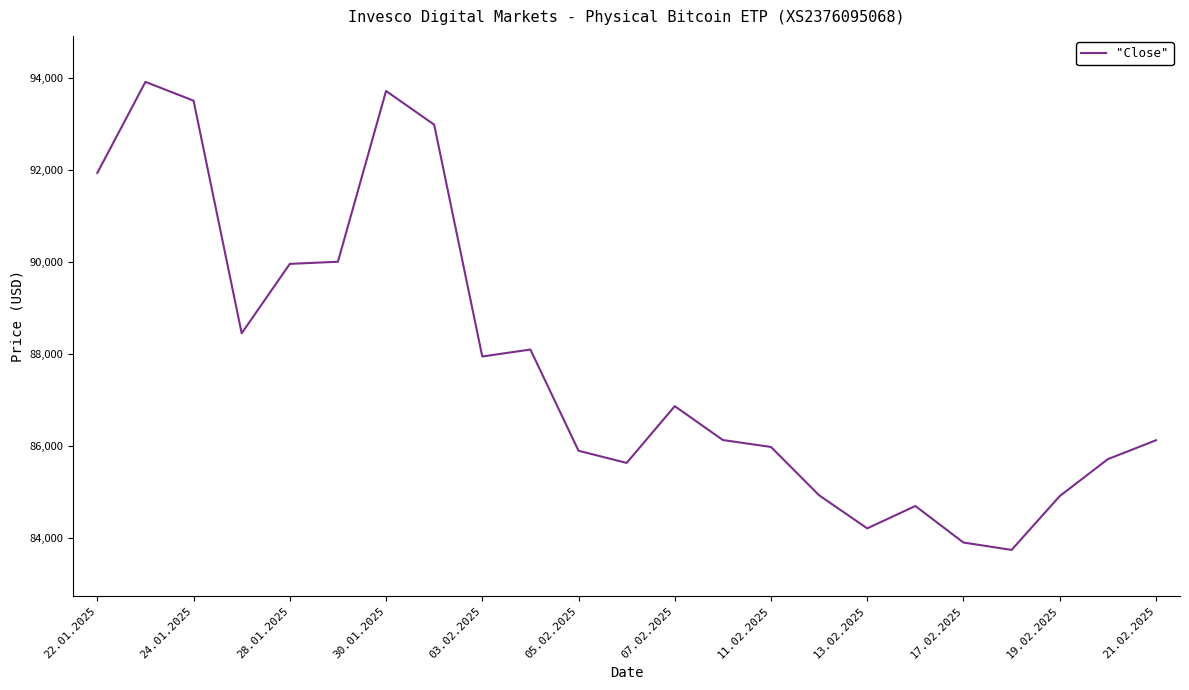

What is the maximum value shown in the chart?

93921